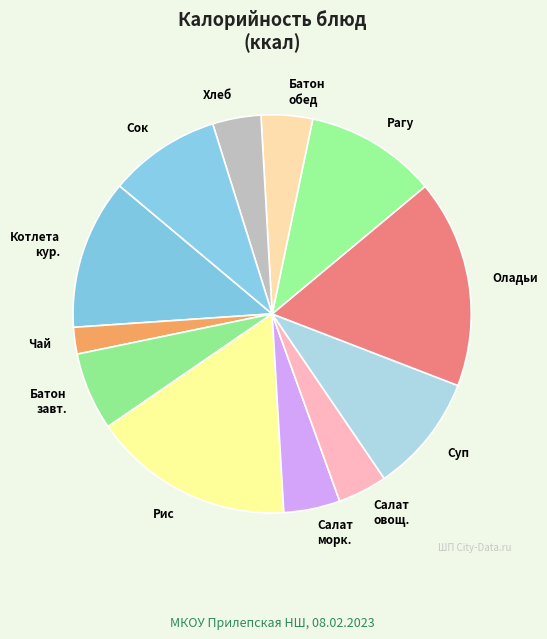

Is it true that Хлеб is 10% of the pie?

False